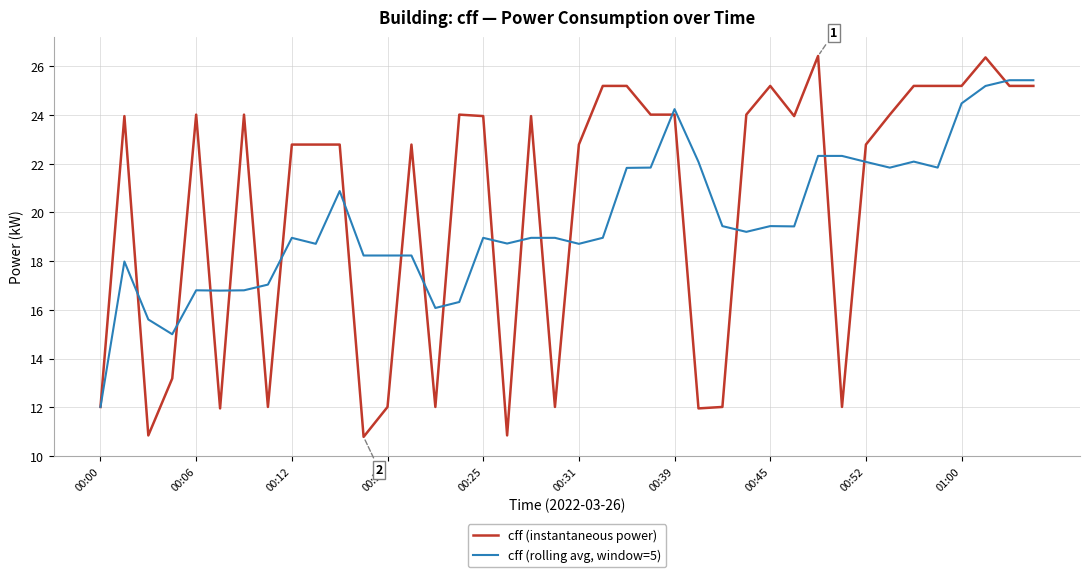

List the series in order of their peak value, highest first.

cff (instantaneous power), cff (rolling avg, window=5)